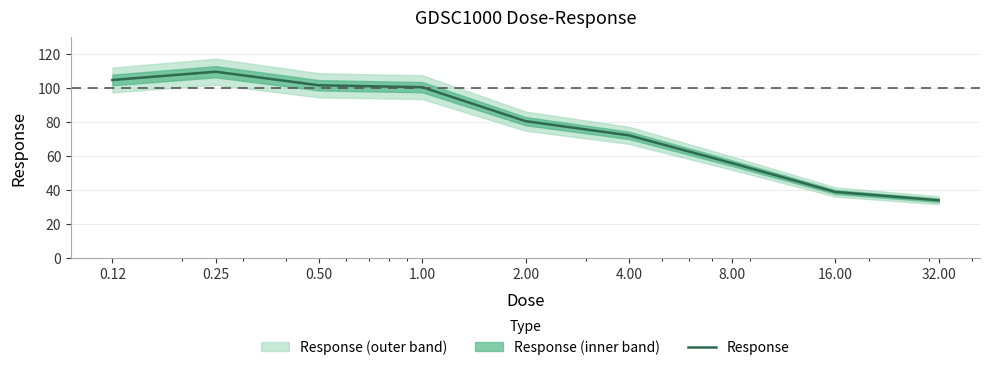

Rank the categories by value from lowest to highest.

32.00, 16.00, 8.00, 4.00, 2.00, 1.00, 0.50, 0.12, 0.25